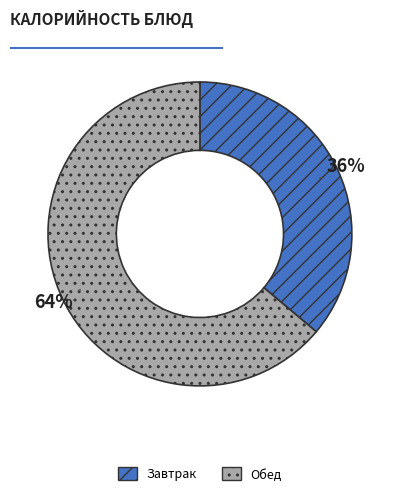

Is there a majority slice in this chart?

Yes